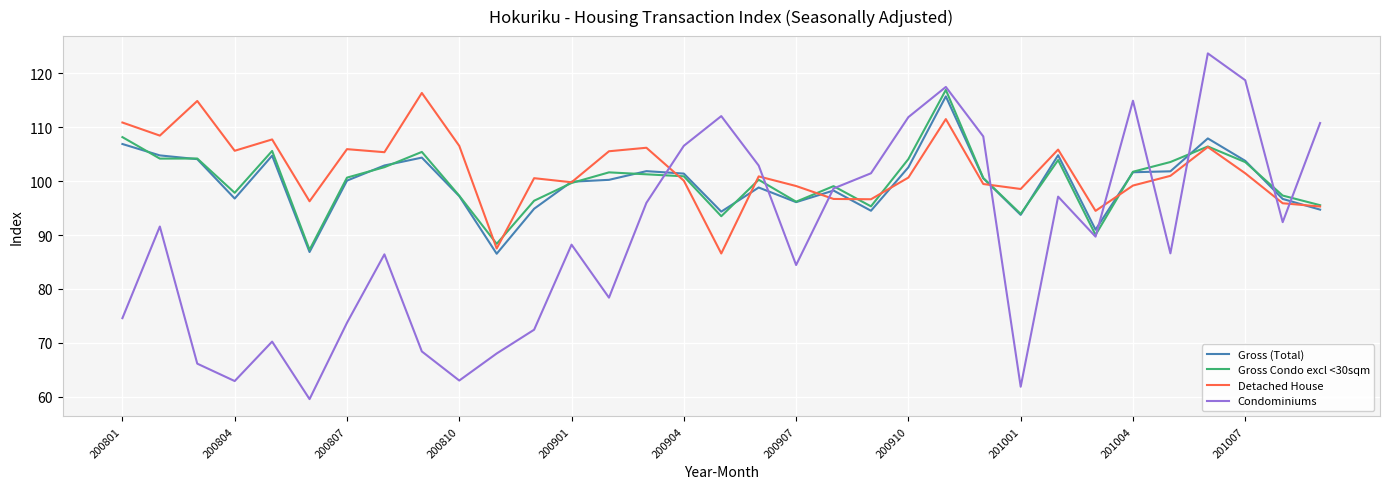

Which series has the largest range (max minus min)?

Condominiums